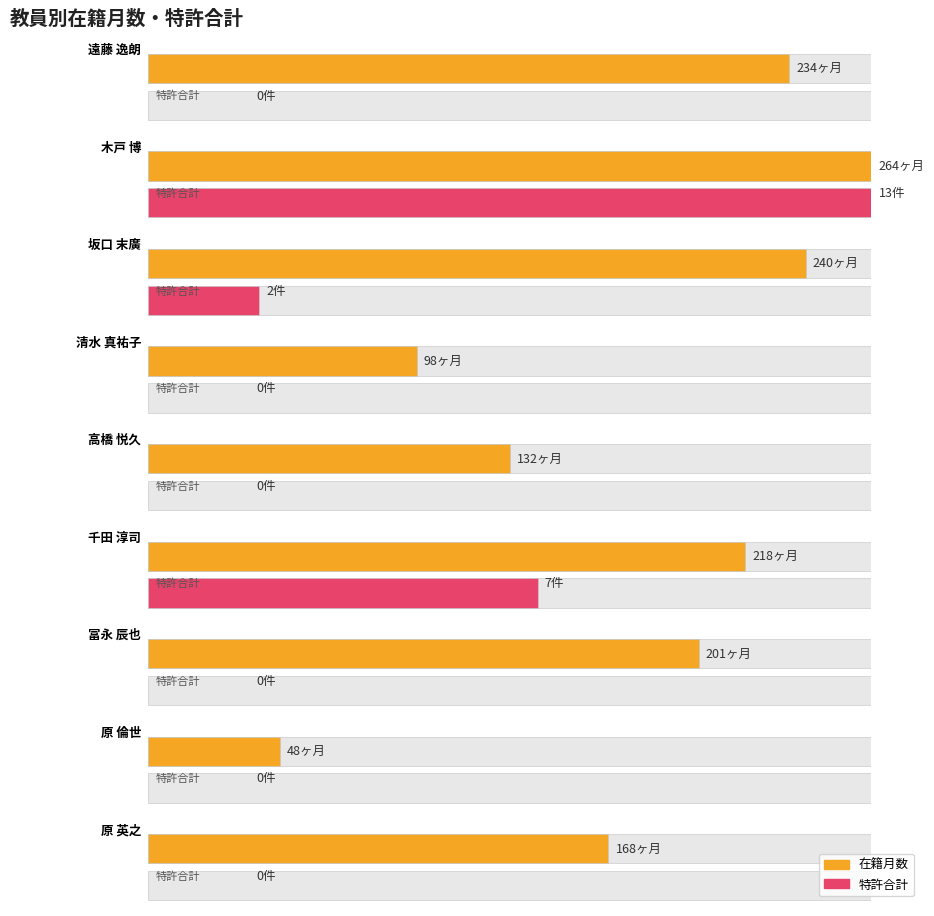

Between 原 英之 and 遠藤 逸朗, which is larger?

遠藤 逸朗